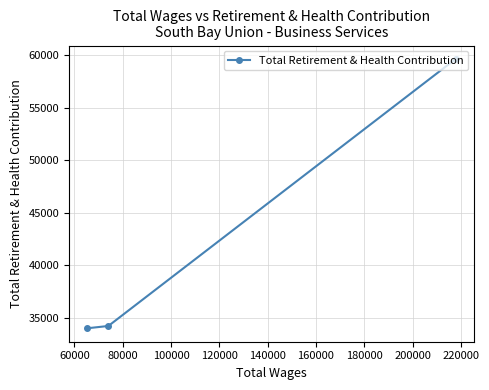

What is the minimum value shown in the chart?

33978